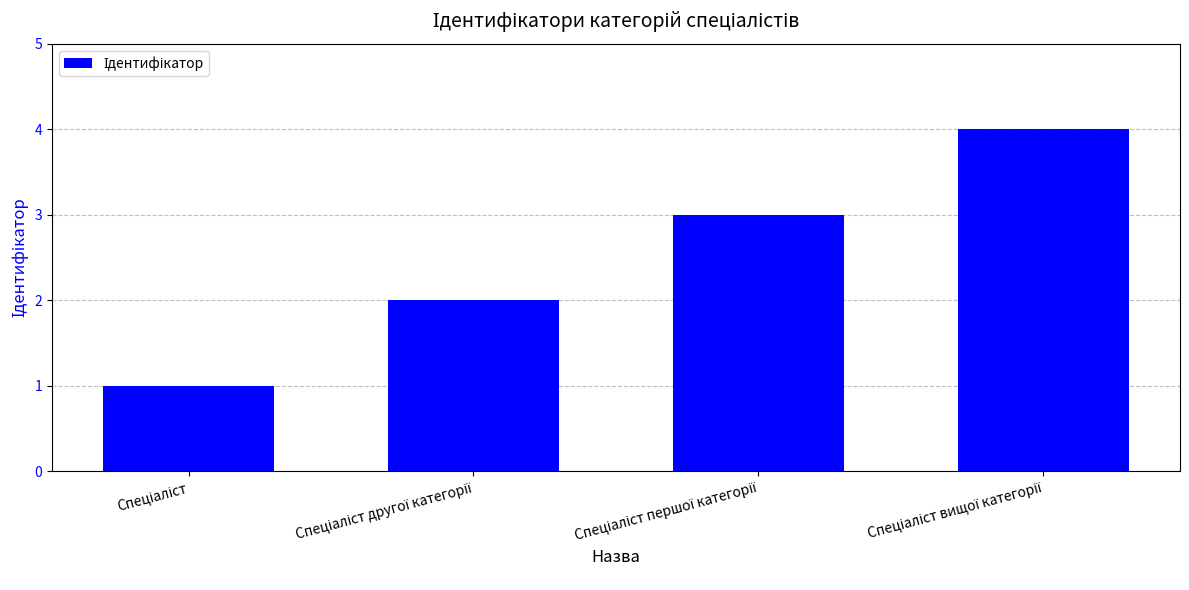

What is the difference between the maximum and minimum values?

3